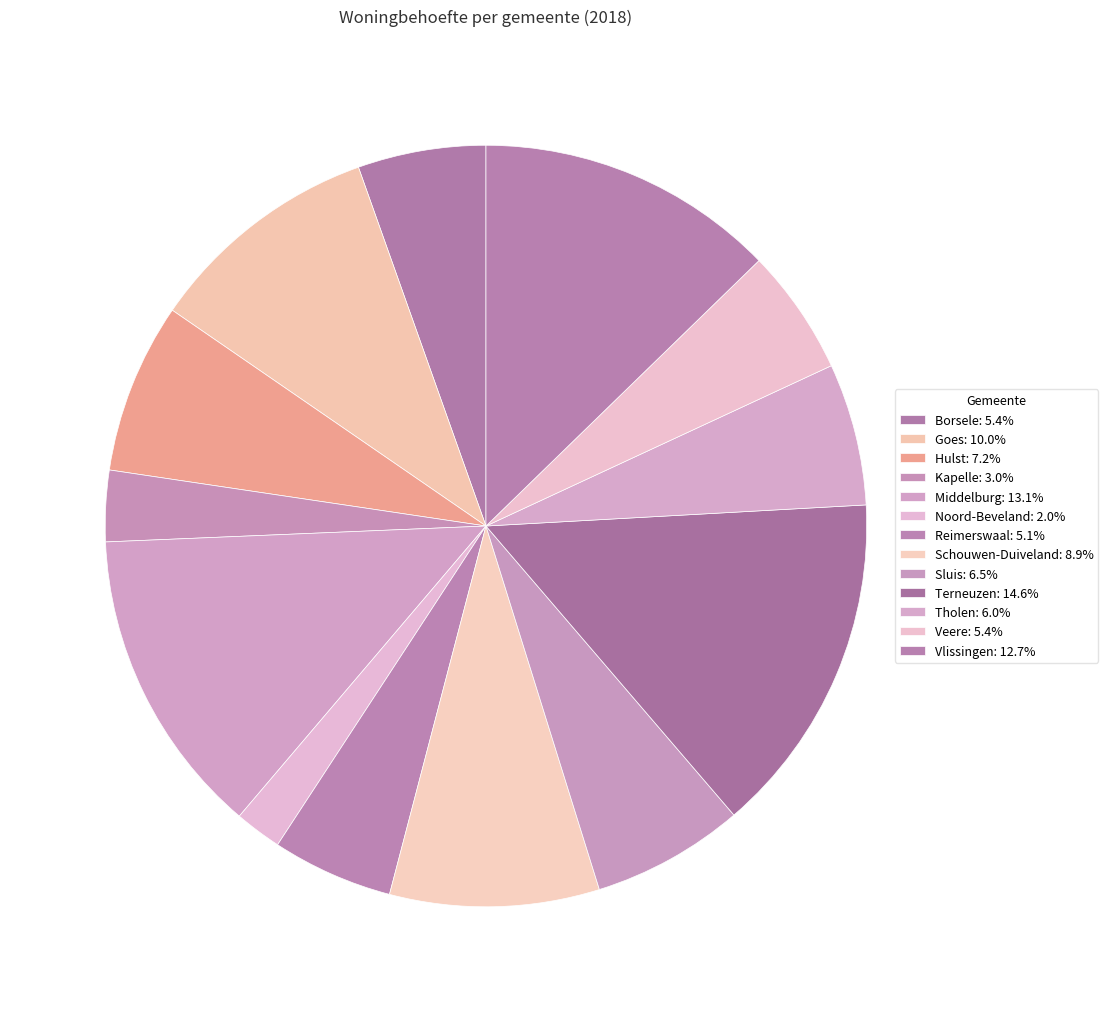

Does any single category account for the majority?

No